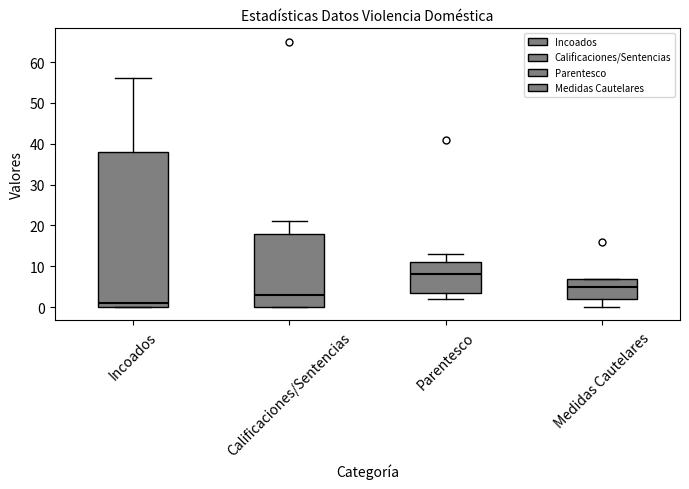

Which box's median line is the highest?

Parentesco